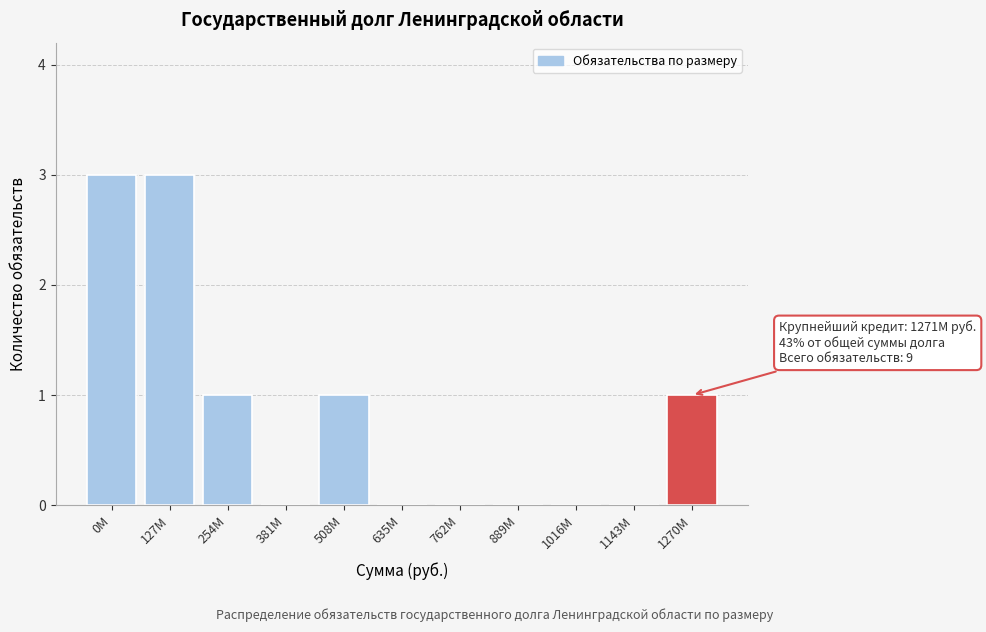

Reading right to left, list all the values displayed in this chart.

1270M=1	1143M=0	1016M=0	889M=0	762M=0	635M=0	508M=1	381M=0	254M=1	127M=3	0M=3